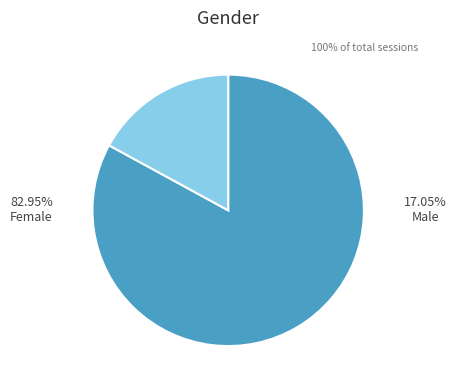

Is there any slice that represents more than half of the pie?

Yes